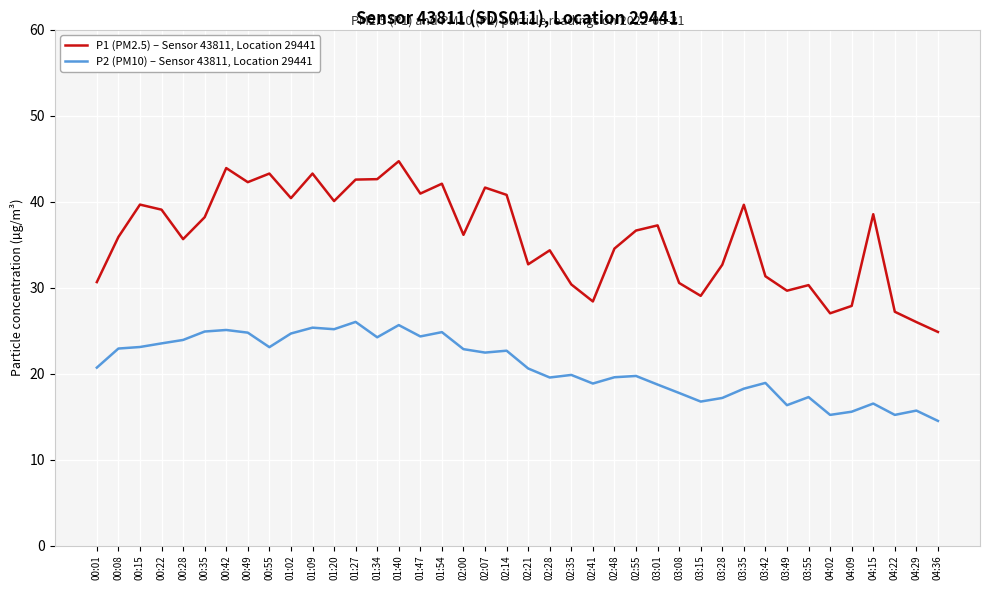

True or false: P2 (PM10) – Sensor 43811, Location 29441 and P1 (PM2.5) – Sensor 43811, Location 29441 intersect in this chart.

False